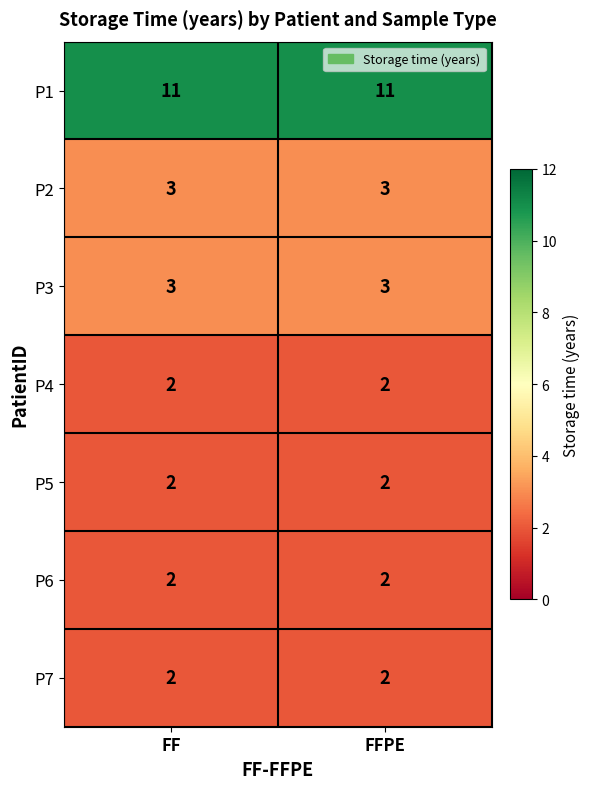

What is the spread (max minus min) of values at FF?

9